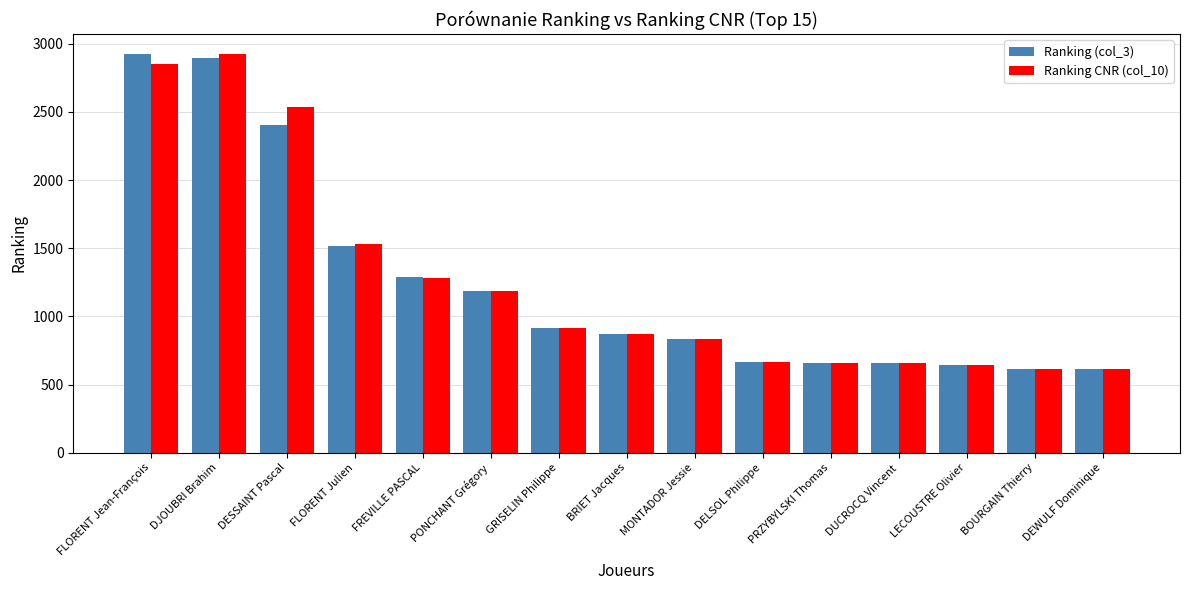

Is it true that Ranking (col_3) equals 4138 at FLORENT Jean-François?

False